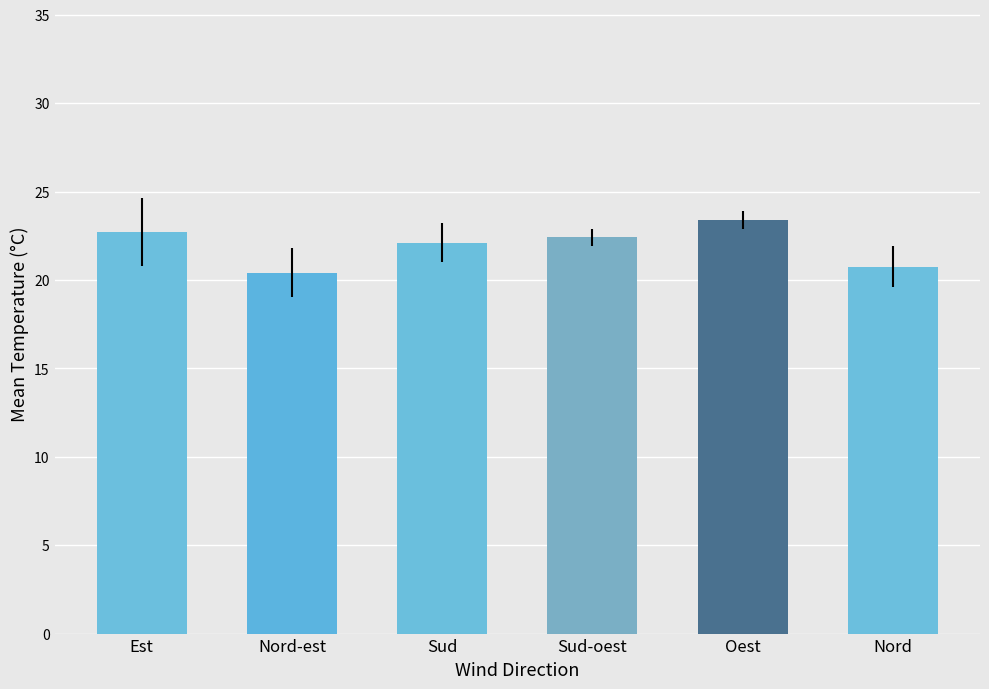

What is the ratio of the value at Sud to the value at Oest?

0.9